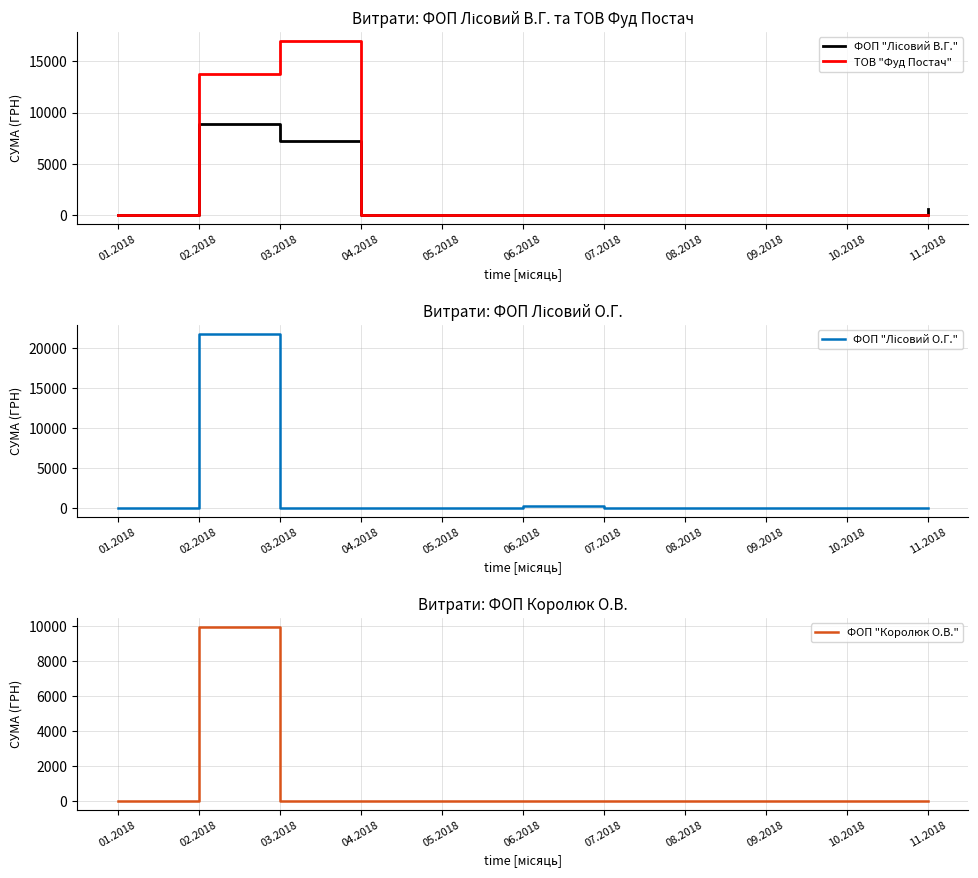

True or false: ТОВ "Фуд Постач" has more than 2 points higher than both neighbors.

False